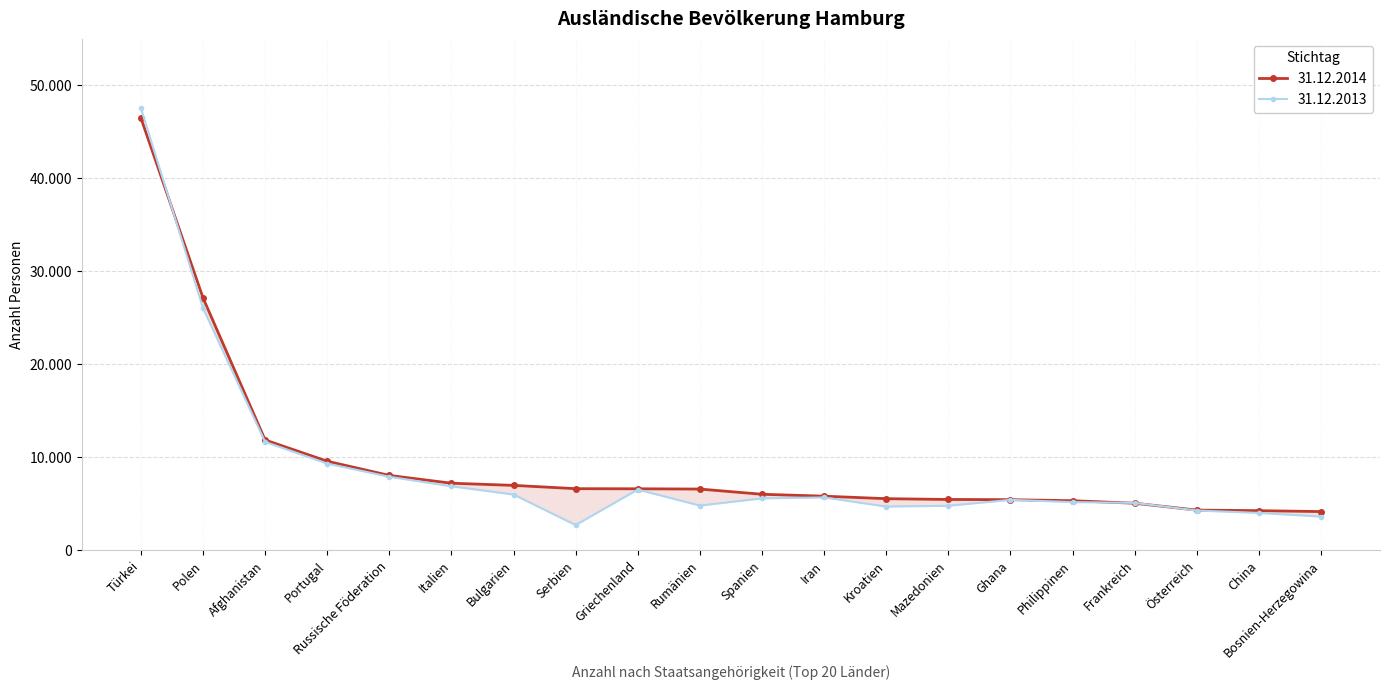

True or false: 31.12.2014 and 31.12.2013 intersect in this chart.

True